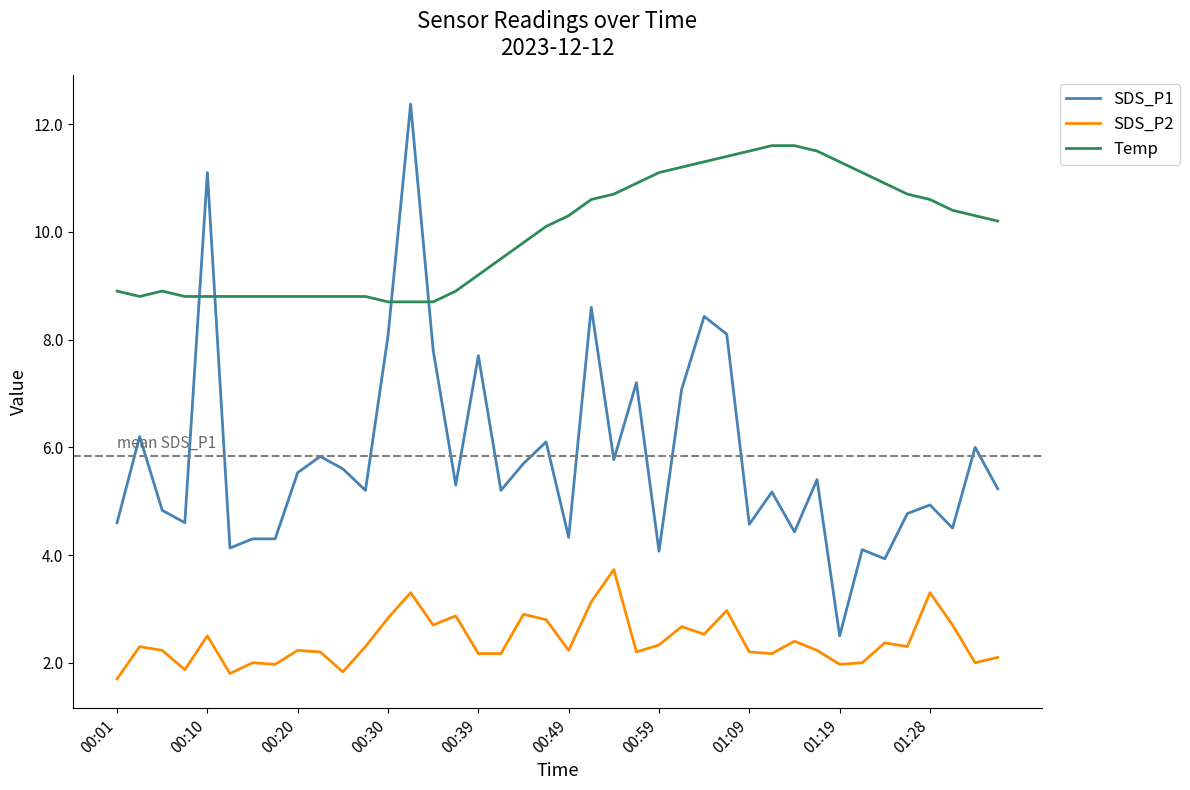

True or false: SDS_P1 and Temp intersect in this chart.

True